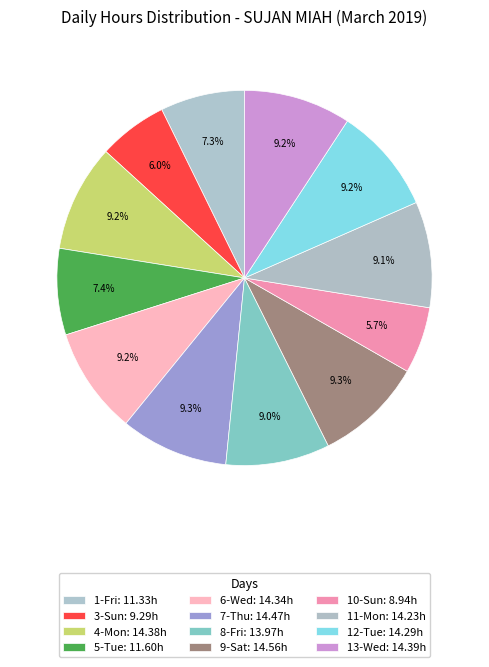

What percentage is the 10-Sun slice, to the nearest percent?

6%